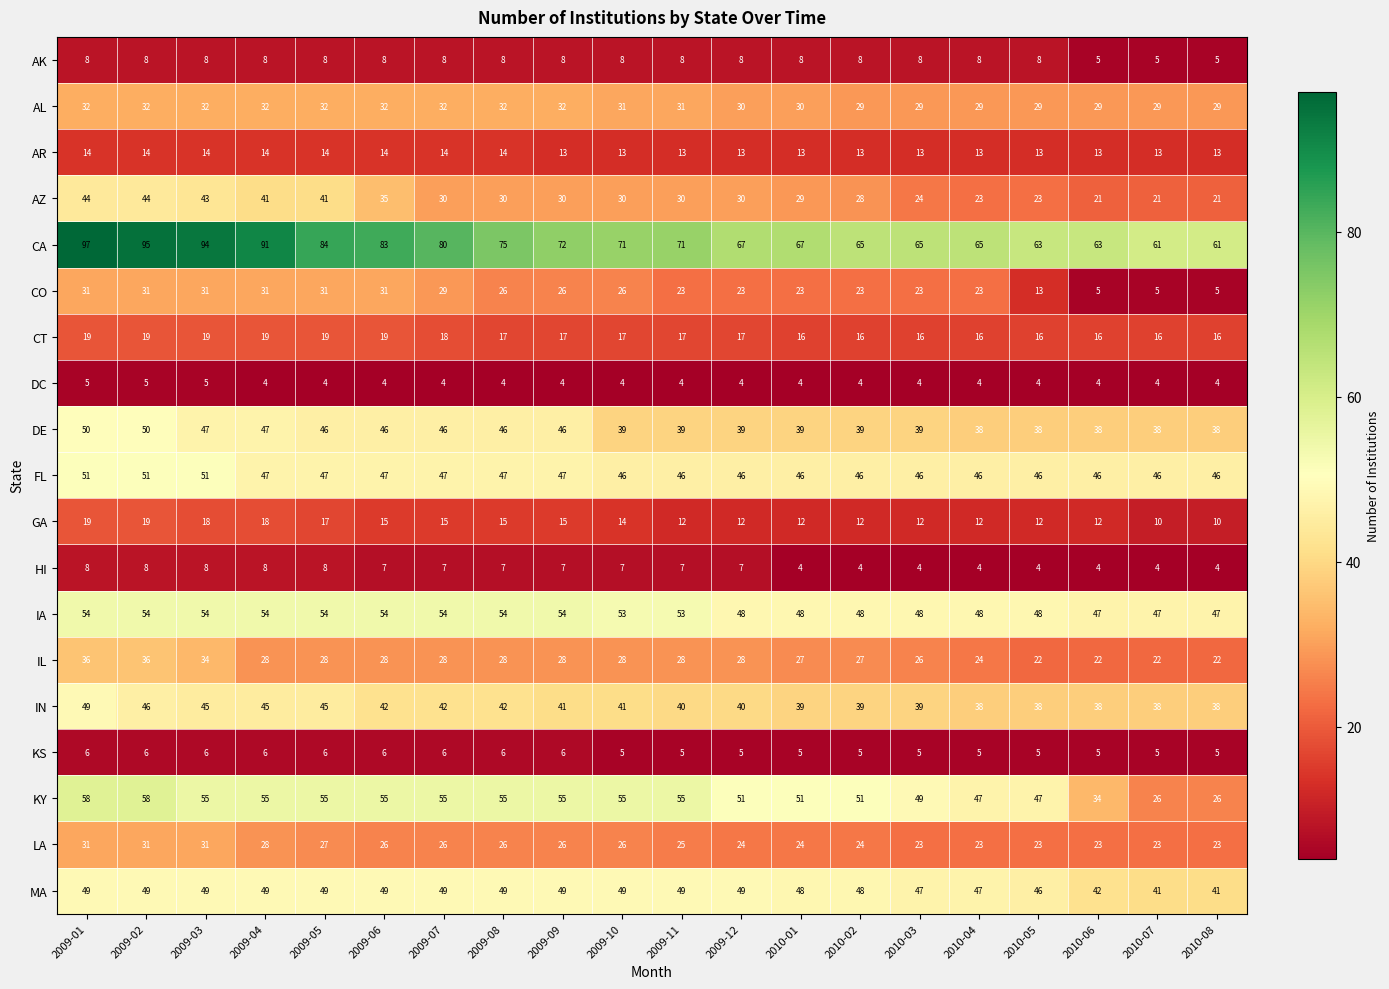

Between 2009-05 and 2010-08, which series saw the biggest shift?

KY